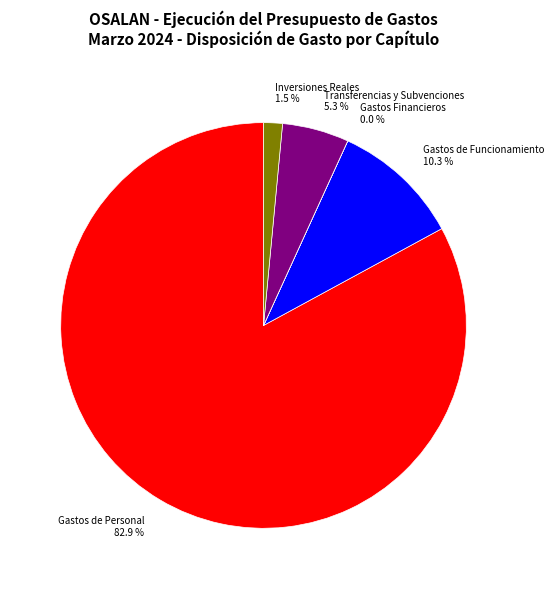

Is there a majority slice in this chart?

Yes